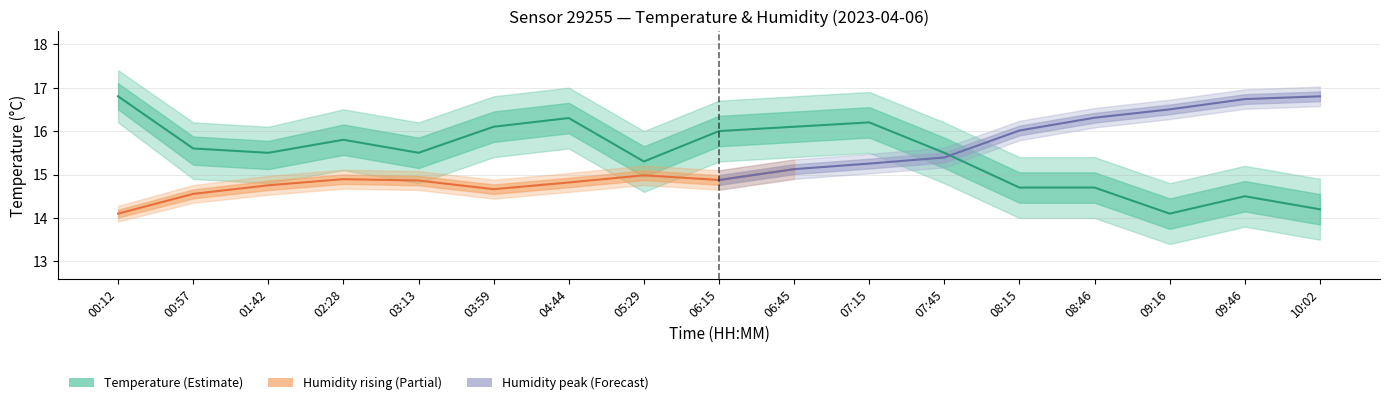

At which category does the data reach its first local valley?

01:42